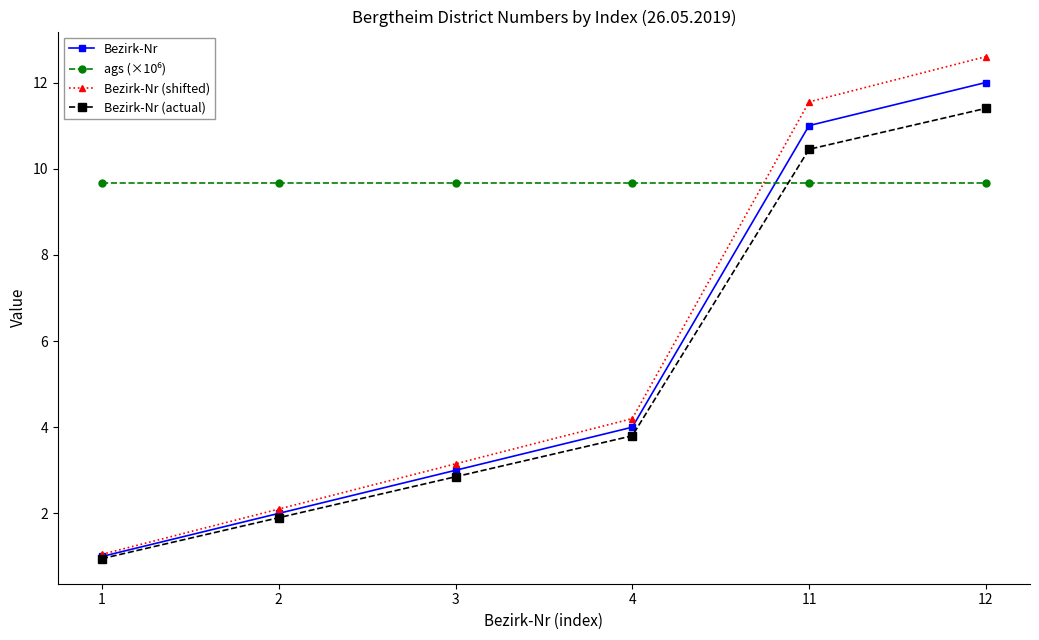

True or false: Bezirk-Nr (actual) has more than 2 interior local peaks.

False